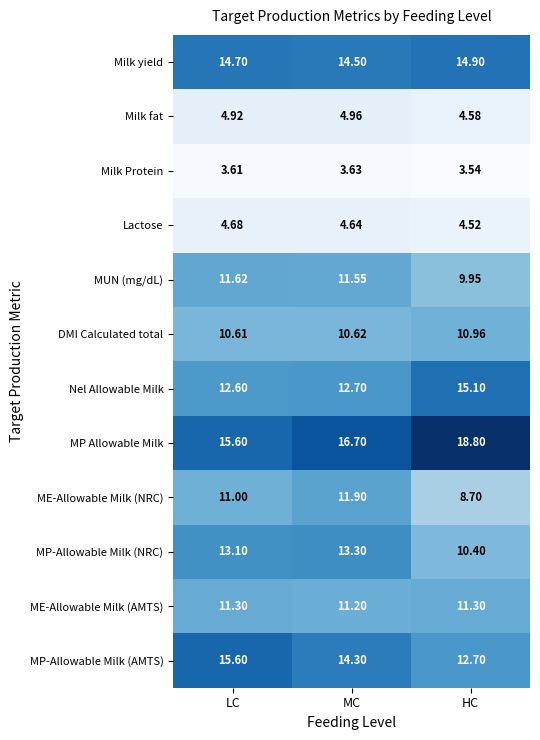

Rank the series at MC from lowest to highest value.

Milk Protein, Lactose, Milk fat, DMI Calculated total, ME-Allowable Milk (AMTS), MUN (mg/dL), ME-Allowable Milk (NRC), Nel Allowable Milk, MP-Allowable Milk (NRC), MP-Allowable Milk (AMTS), Milk yield, MP Allowable Milk